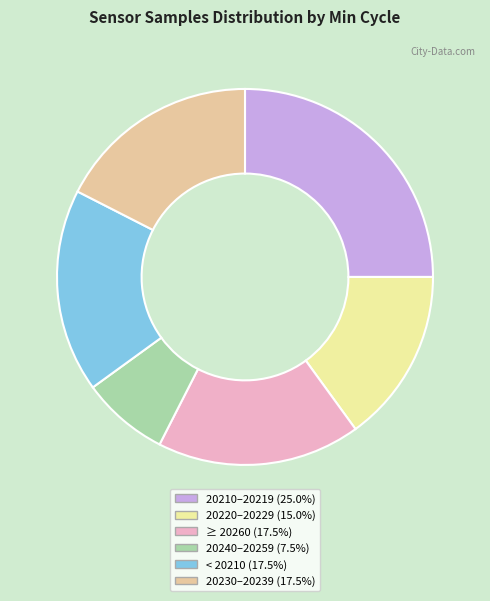

Does any single category account for the majority?

No